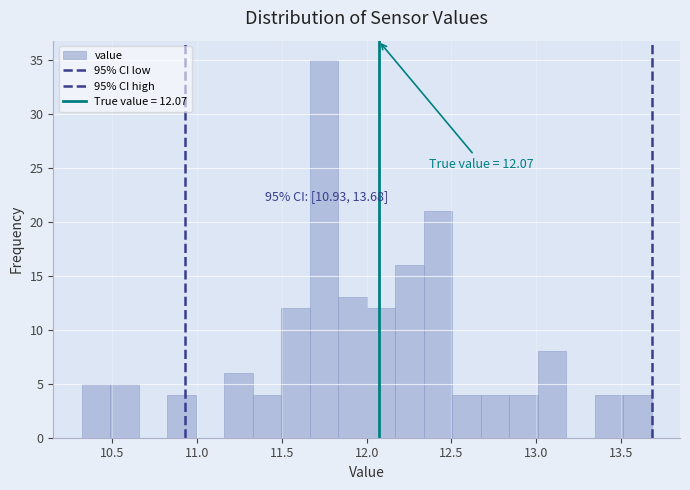

Around what value on the x-axis is the tallest bar? Give the approximate position of its centre, as read against the axis.

11.75